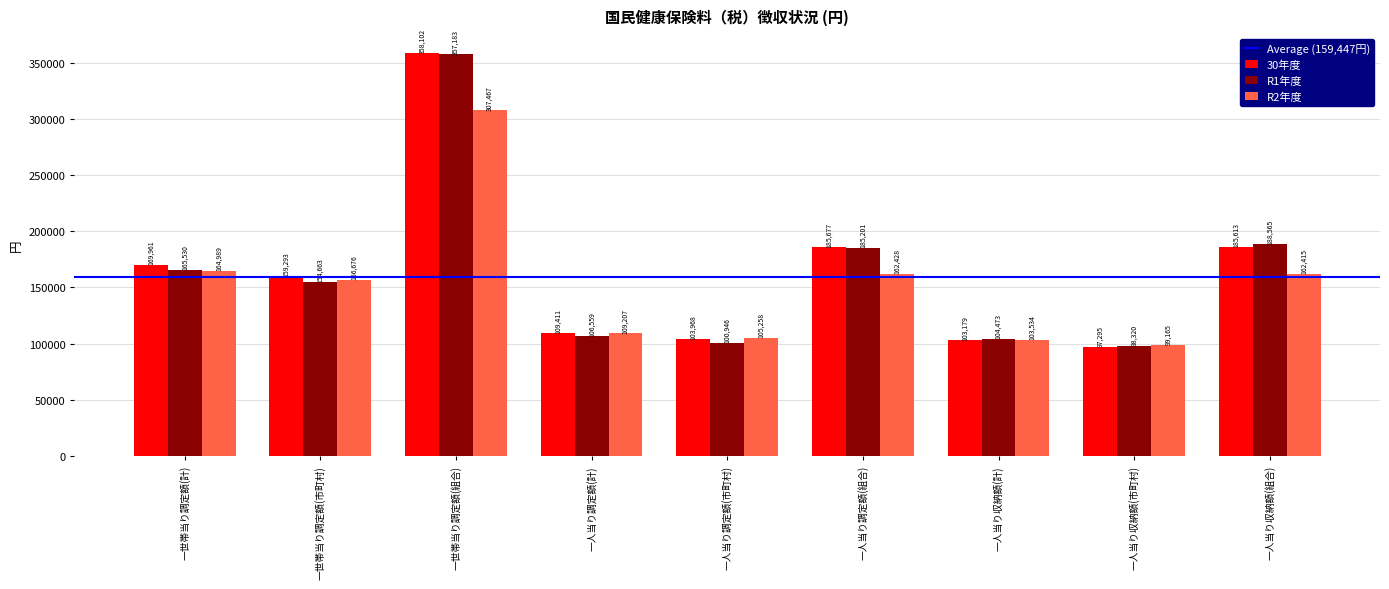

At 一世帯当り調定額(市町村), list the series in order from smallest to largest.

R1年度, R2年度, 30年度